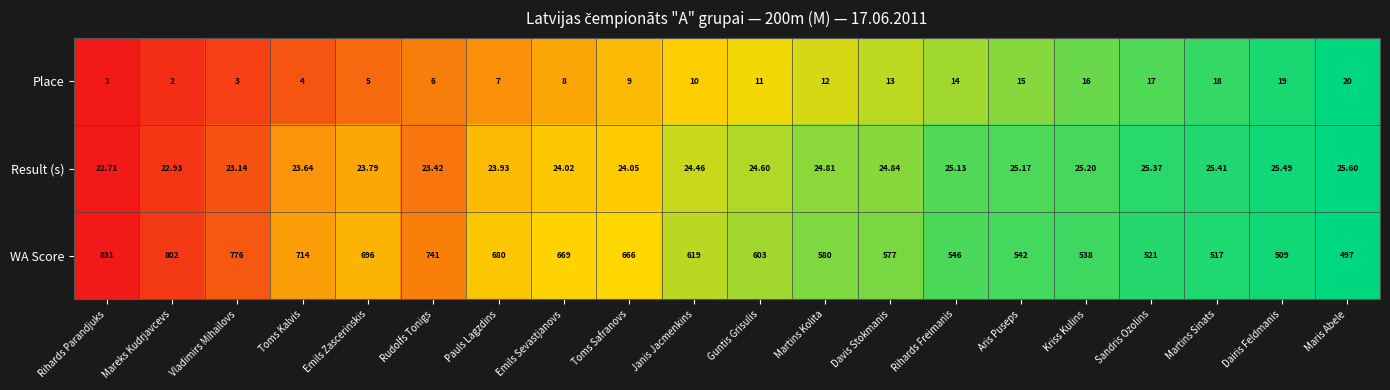

Which series changed the most between Toms Safranovs and Kriss Kulins?

WA Score